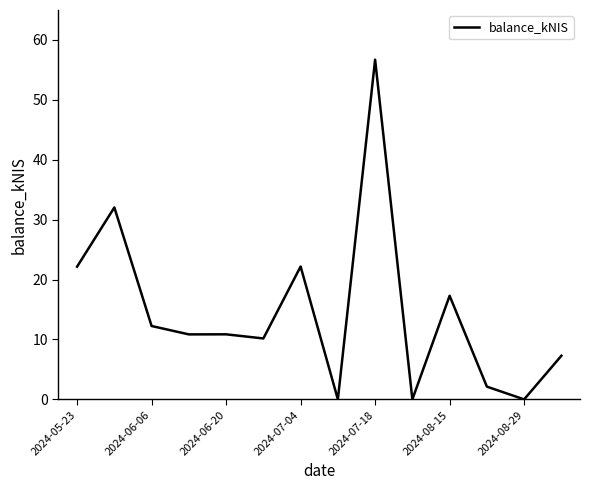

How many series are shown in this chart?

1